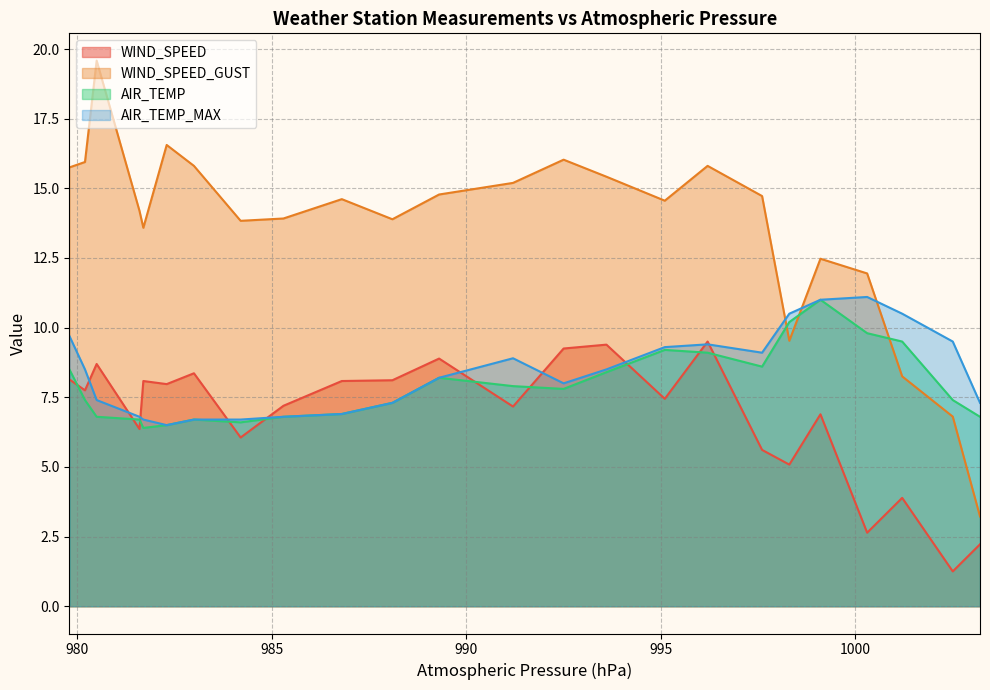

How many values in the WIND_SPEED_GUST series exceed 14?

14